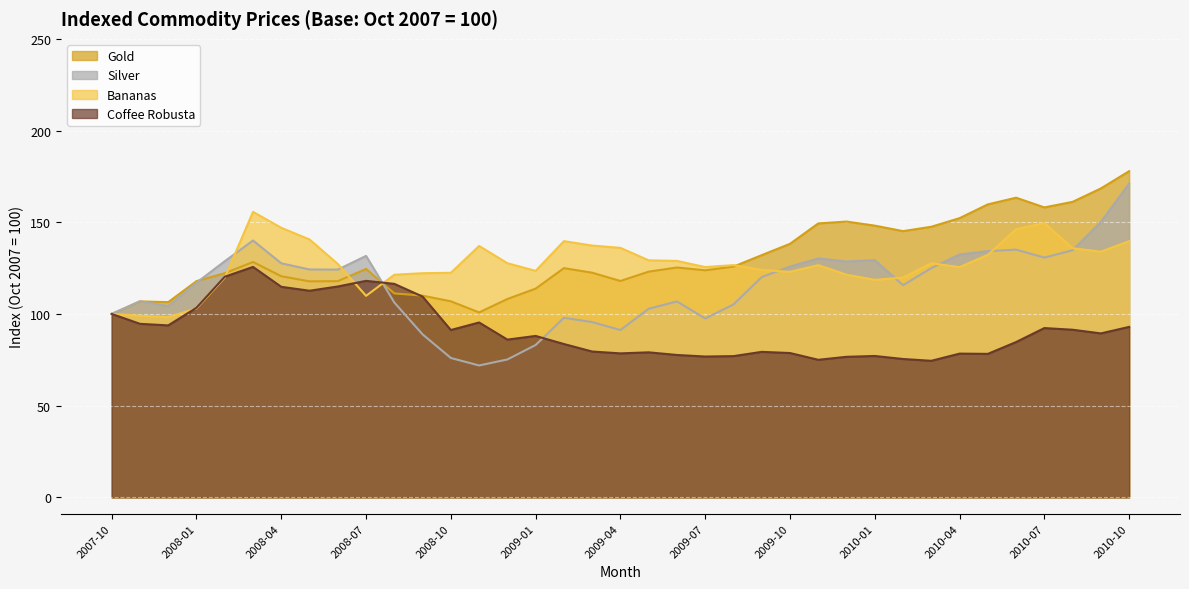

How many data points does each series have?

37